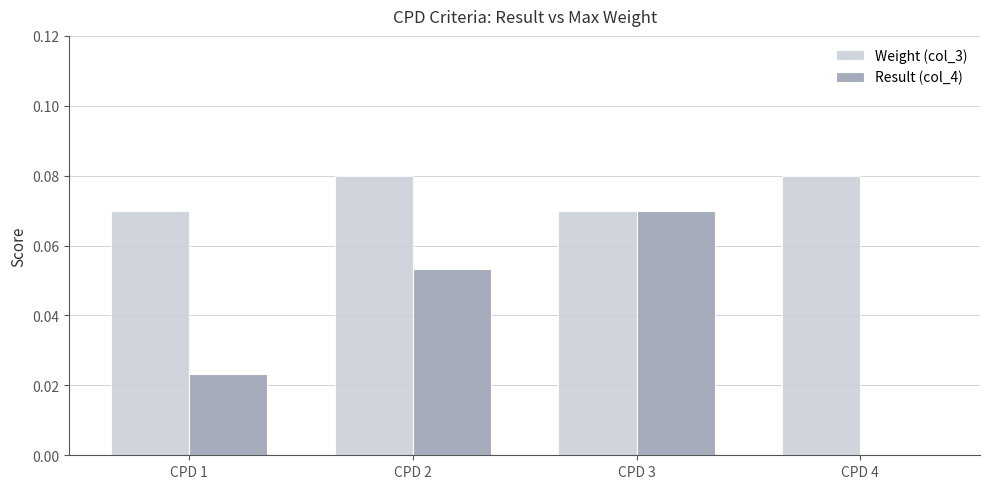

True or false: Result (col_4) has a value of 0.0 at CPD 3.

False